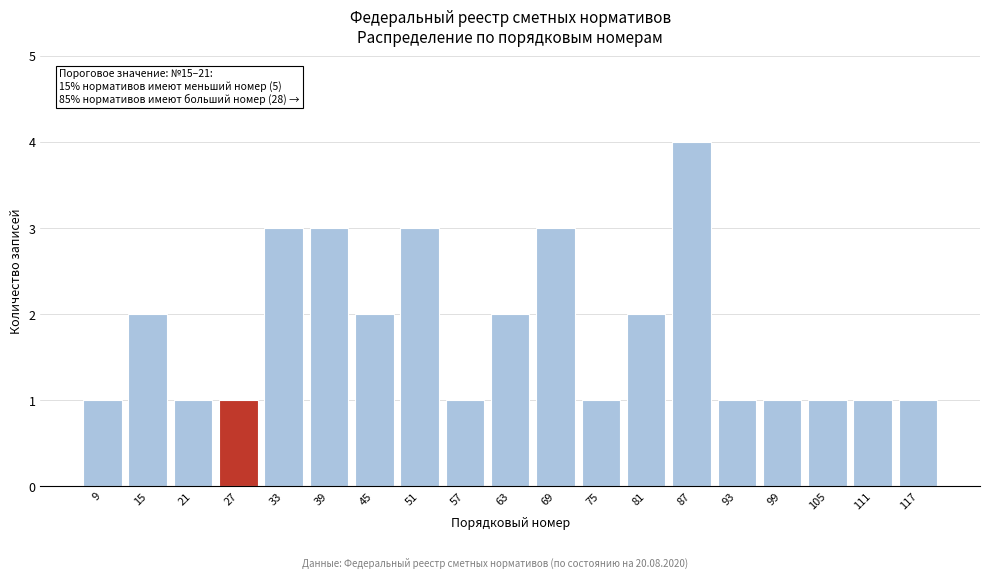

Reading right to left, list all the values displayed in this chart.

117=1	111=1	105=1	99=1	93=1	87=4	81=2	75=1	69=3	63=2	57=1	51=3	45=2	39=3	33=3	27=1	21=1	15=2	9=1